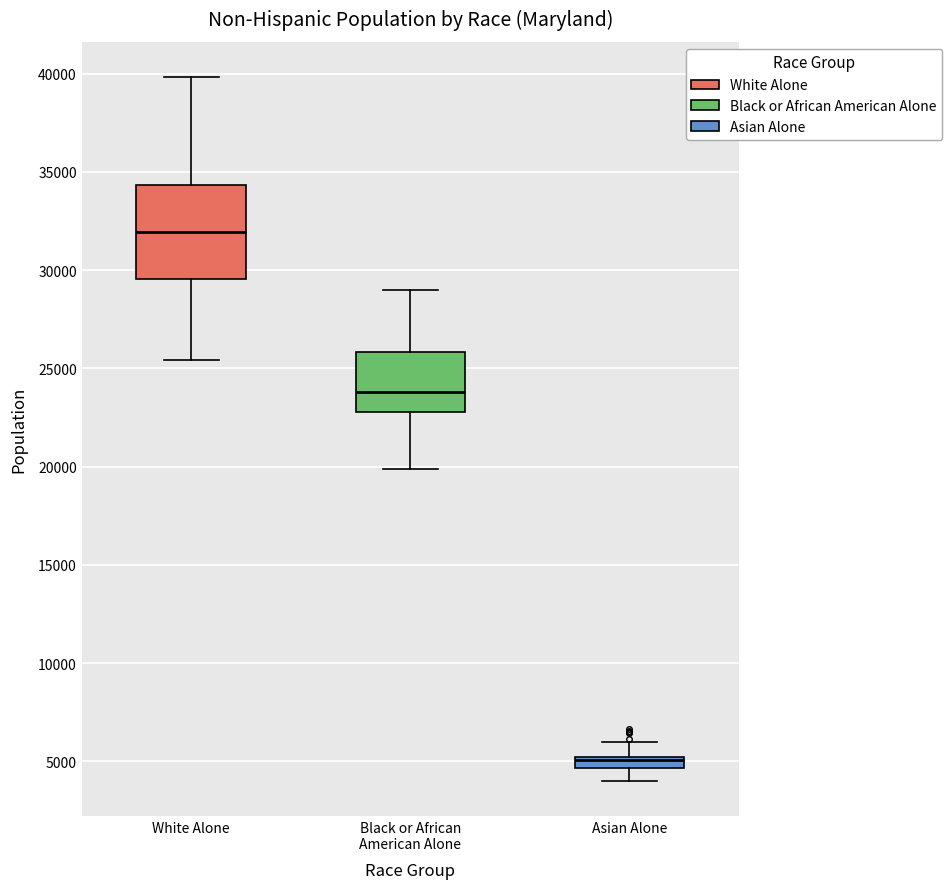

Where does the upper whisker of the box for White Alone end on the y-axis? The values are not printed on the chart, so give them approximately, as read against the axis.

40000